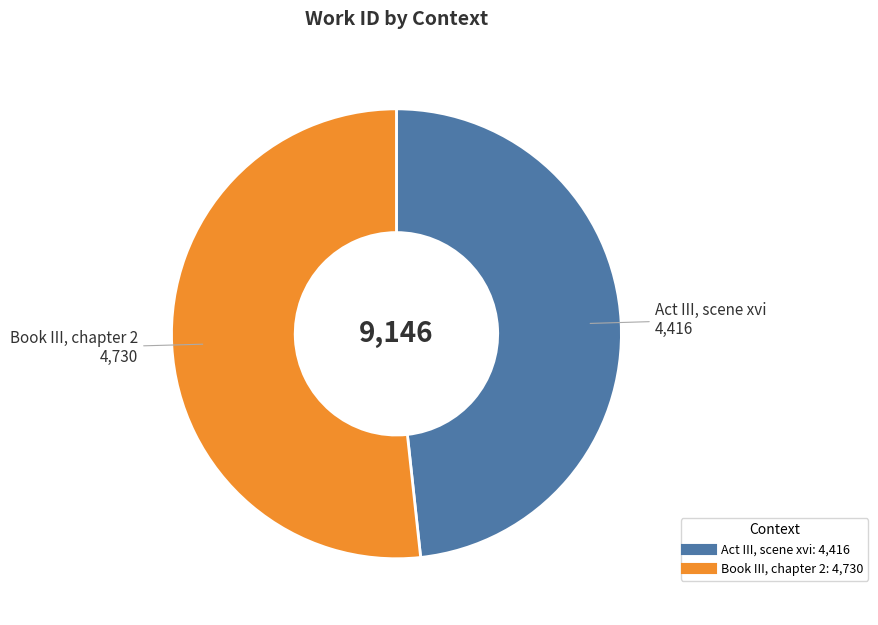

Which category has the smallest portion of the pie?

Act III, scene xvi